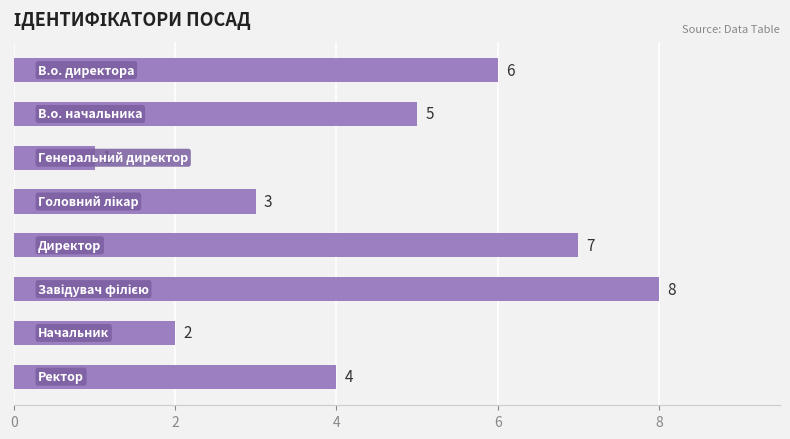

What is the difference between the second highest and minimum values?

6